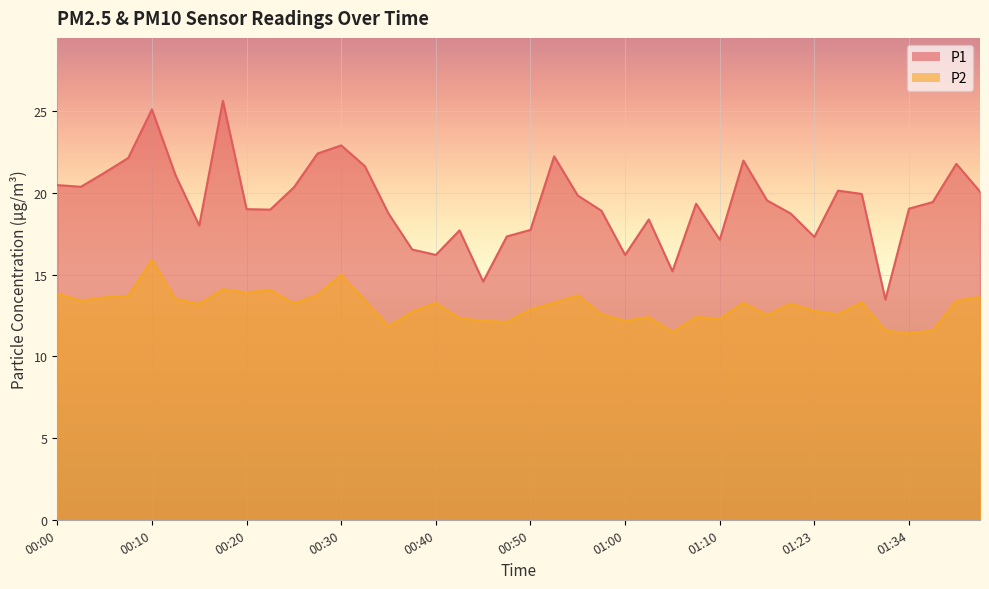

At how many categories does at least one series exceed 24?

2